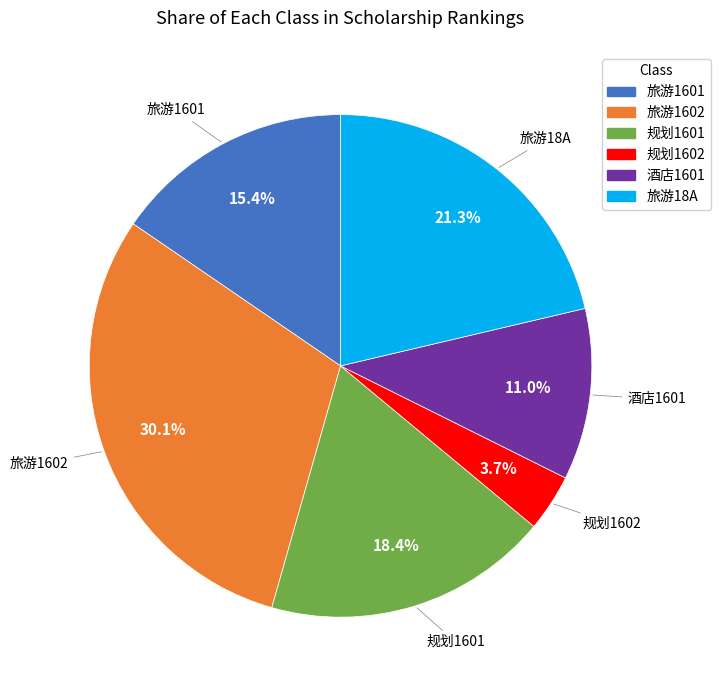

Is there any slice that represents more than half of the pie?

No